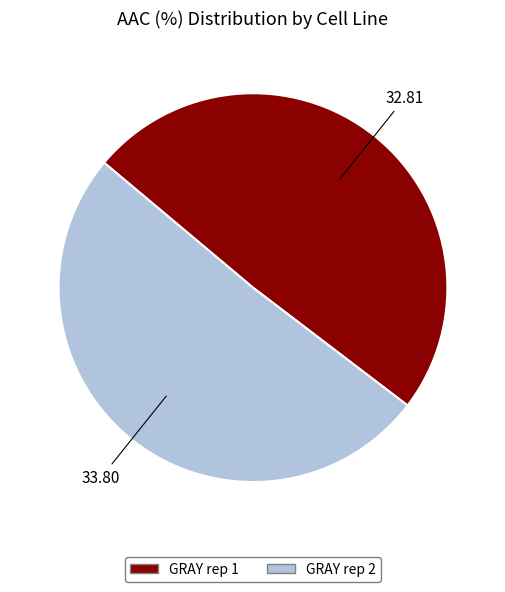

What is the ratio of the value at GRAY rep 2 to the value at GRAY rep 1?

1.0